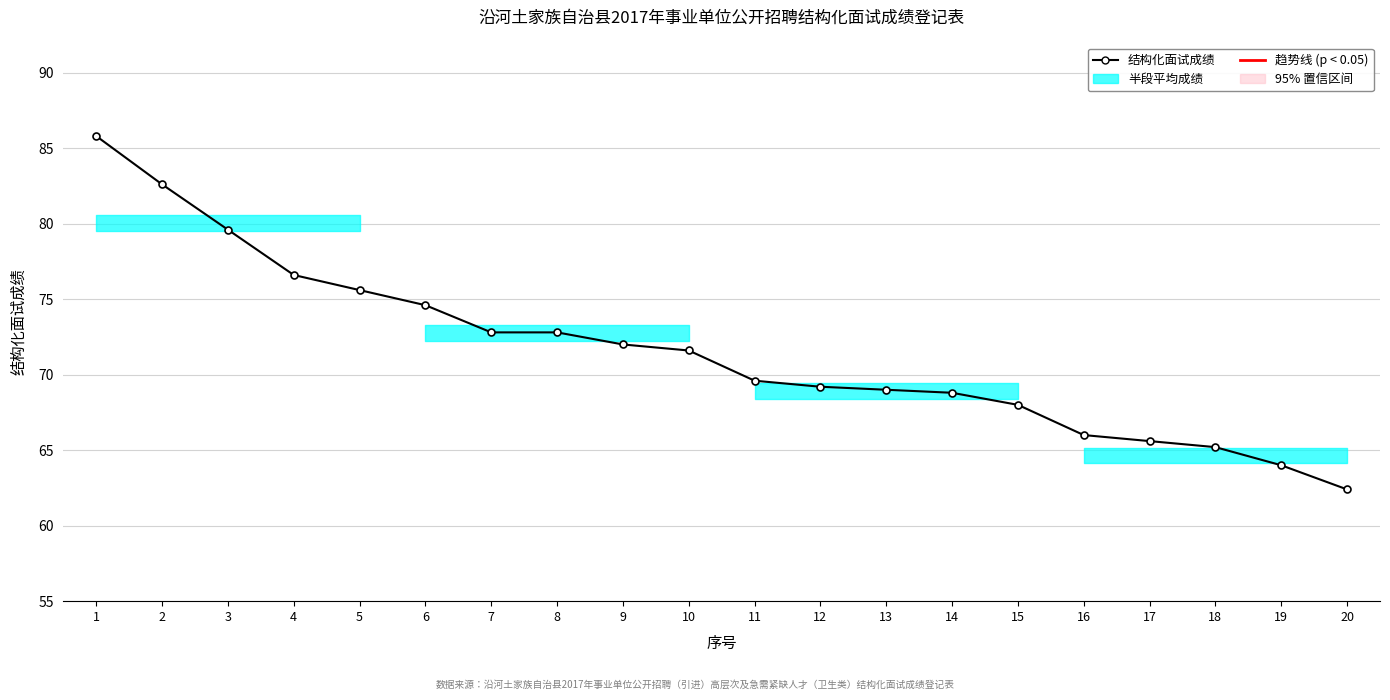

What is the average value?

71.6